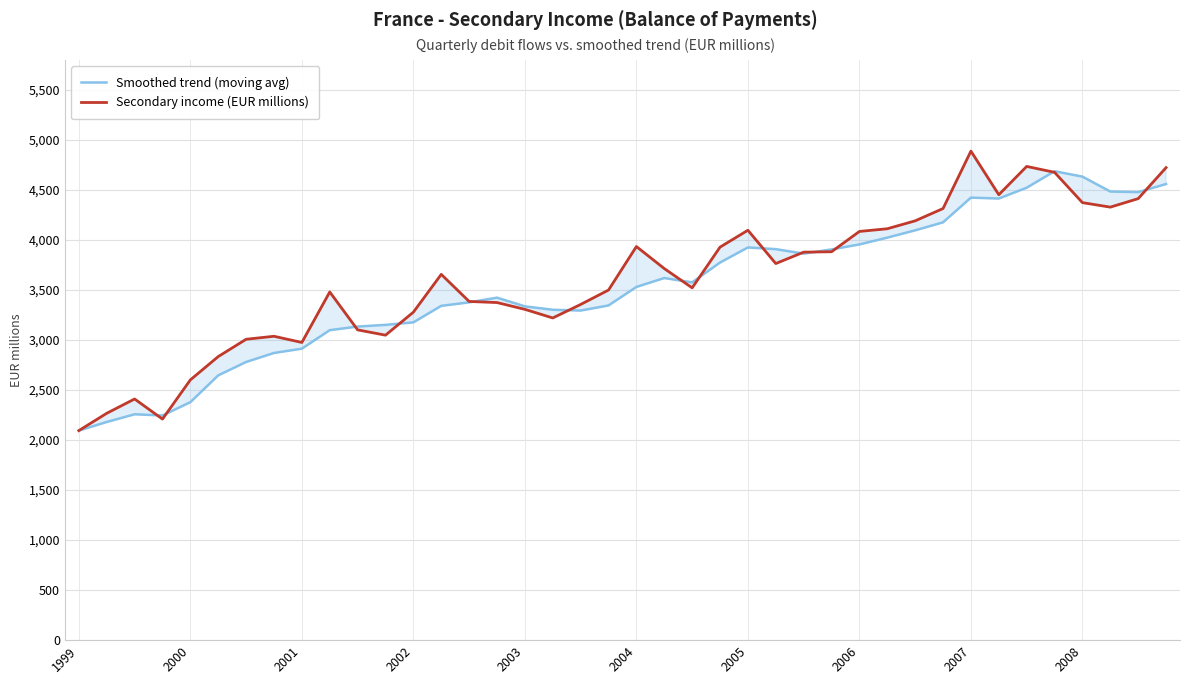

What is the lowest value of the Secondary income (EUR millions) series?

2095